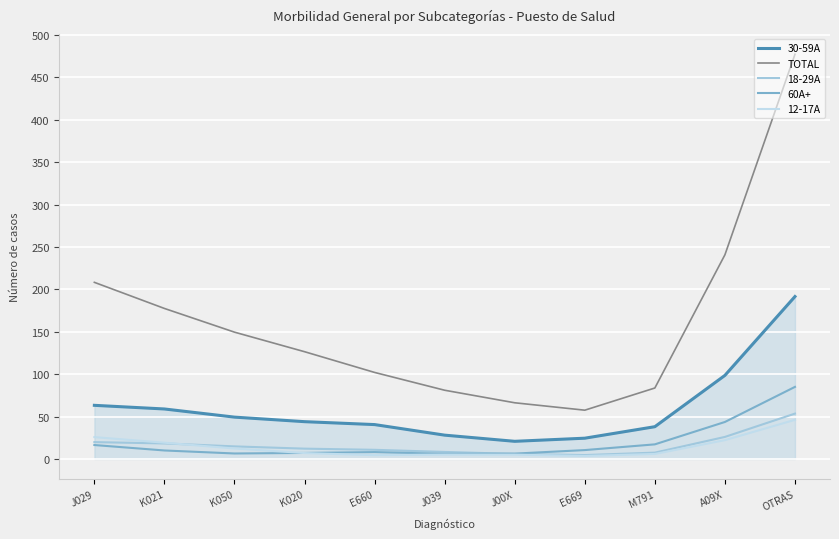

List the series in order of their peak value, lowest first.

12-17A, 18-29A, 60A+, 30-59A, TOTAL